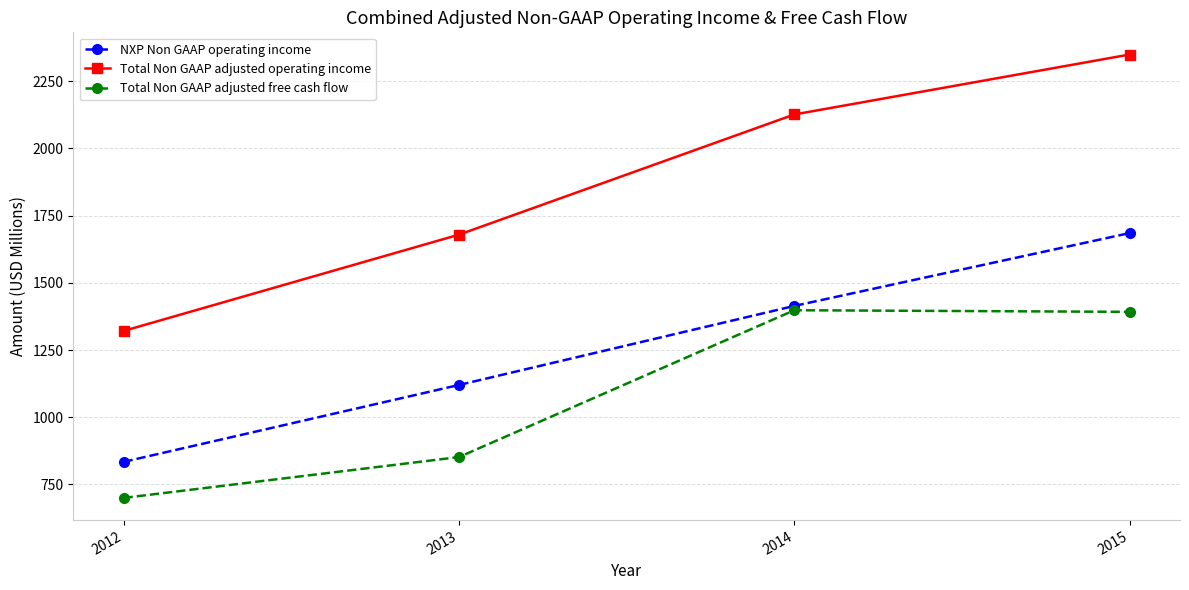

Which category has the lowest value across all series?

2012